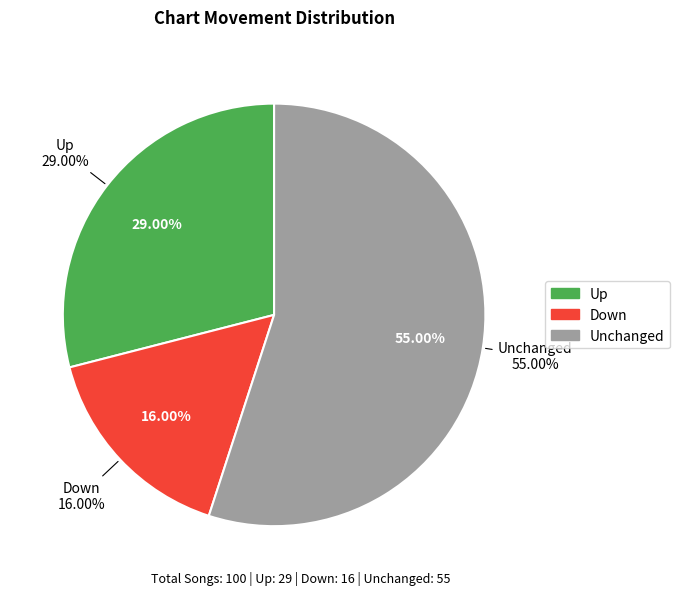

What percentage is the down slice, to the nearest percent?

16%